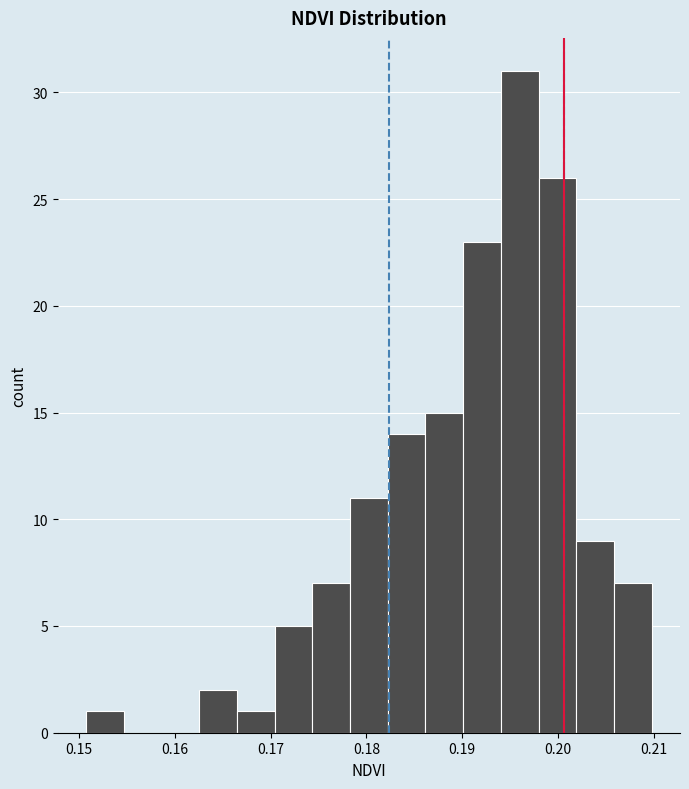

Around what value on the x-axis is the tallest bar? Give the approximate position of its centre, as read against the axis.

0.196